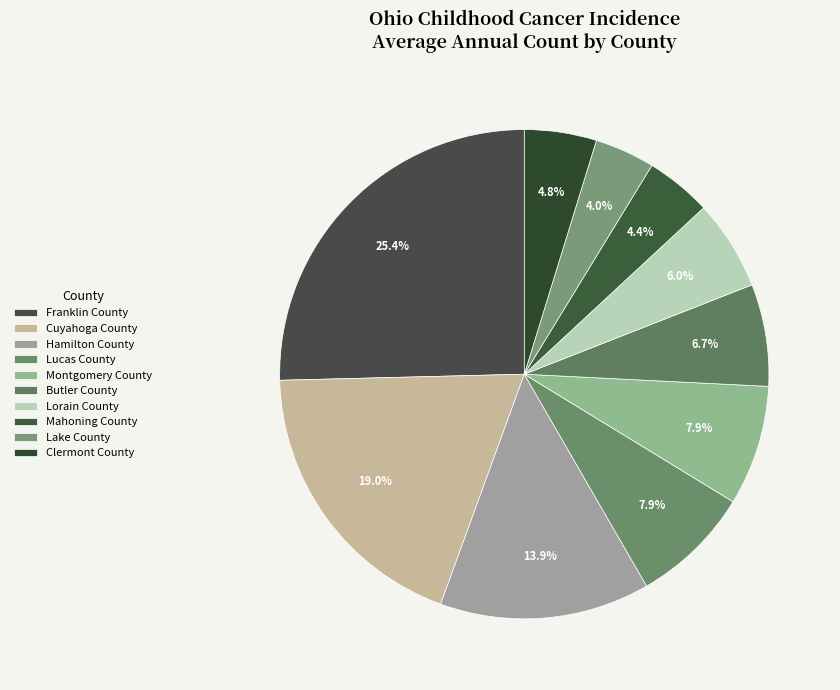

Count the number of slices in the pie.

10